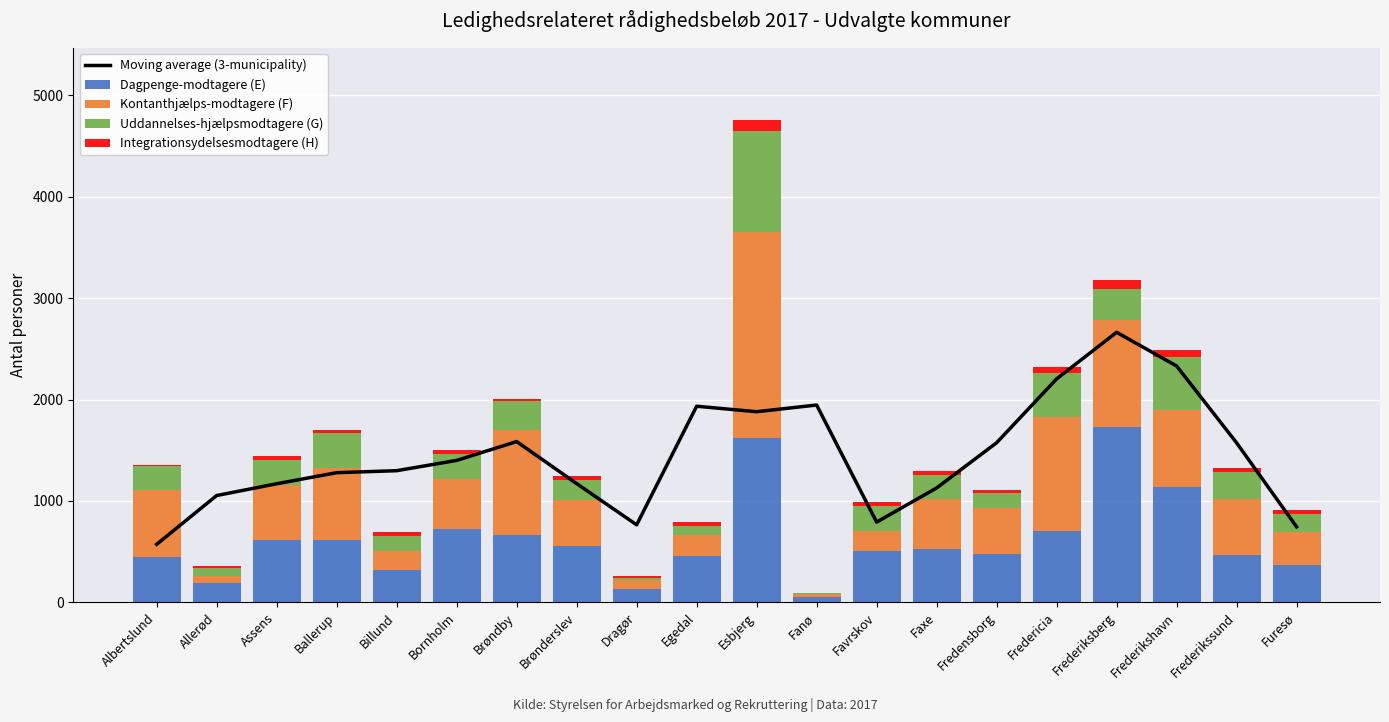

What is the label of the 19th bar from the left?

Frederikssund